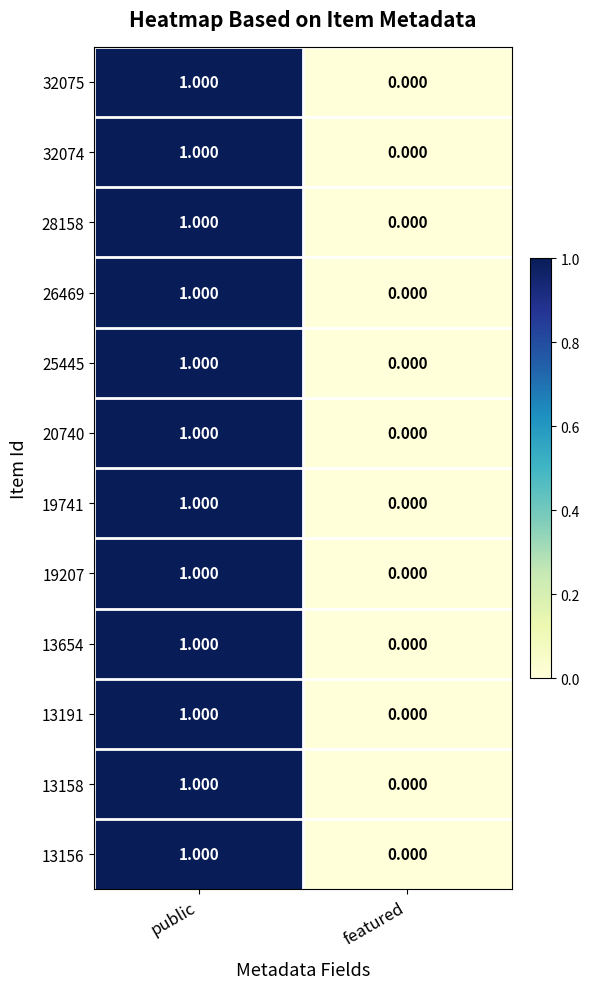

At which label is 32075 closest to 0?

featured